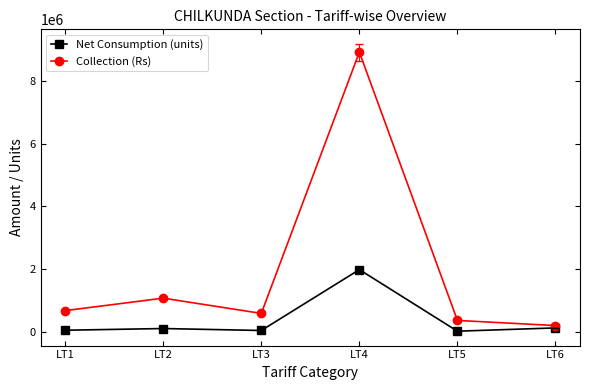

True or false: Collection (Rs) has more than 1 interior local peaks.

True